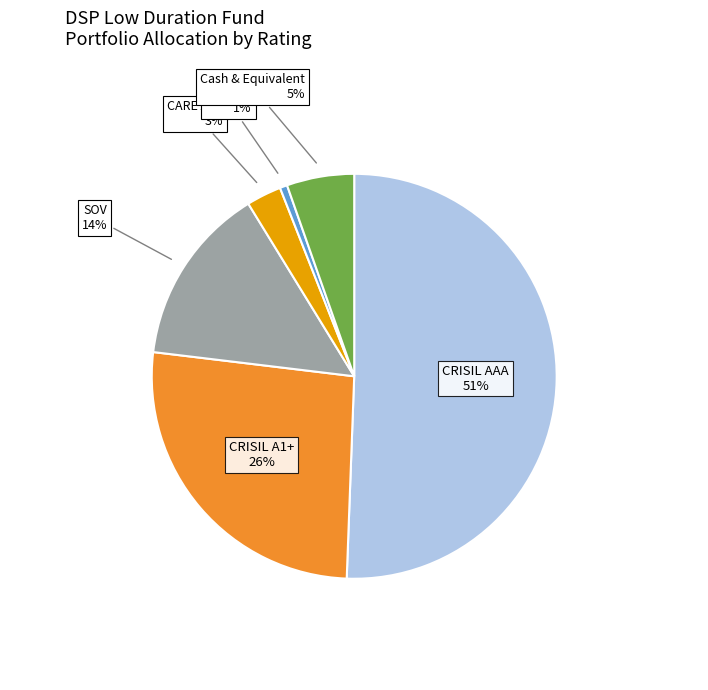

Count the number of slices in the pie.

6